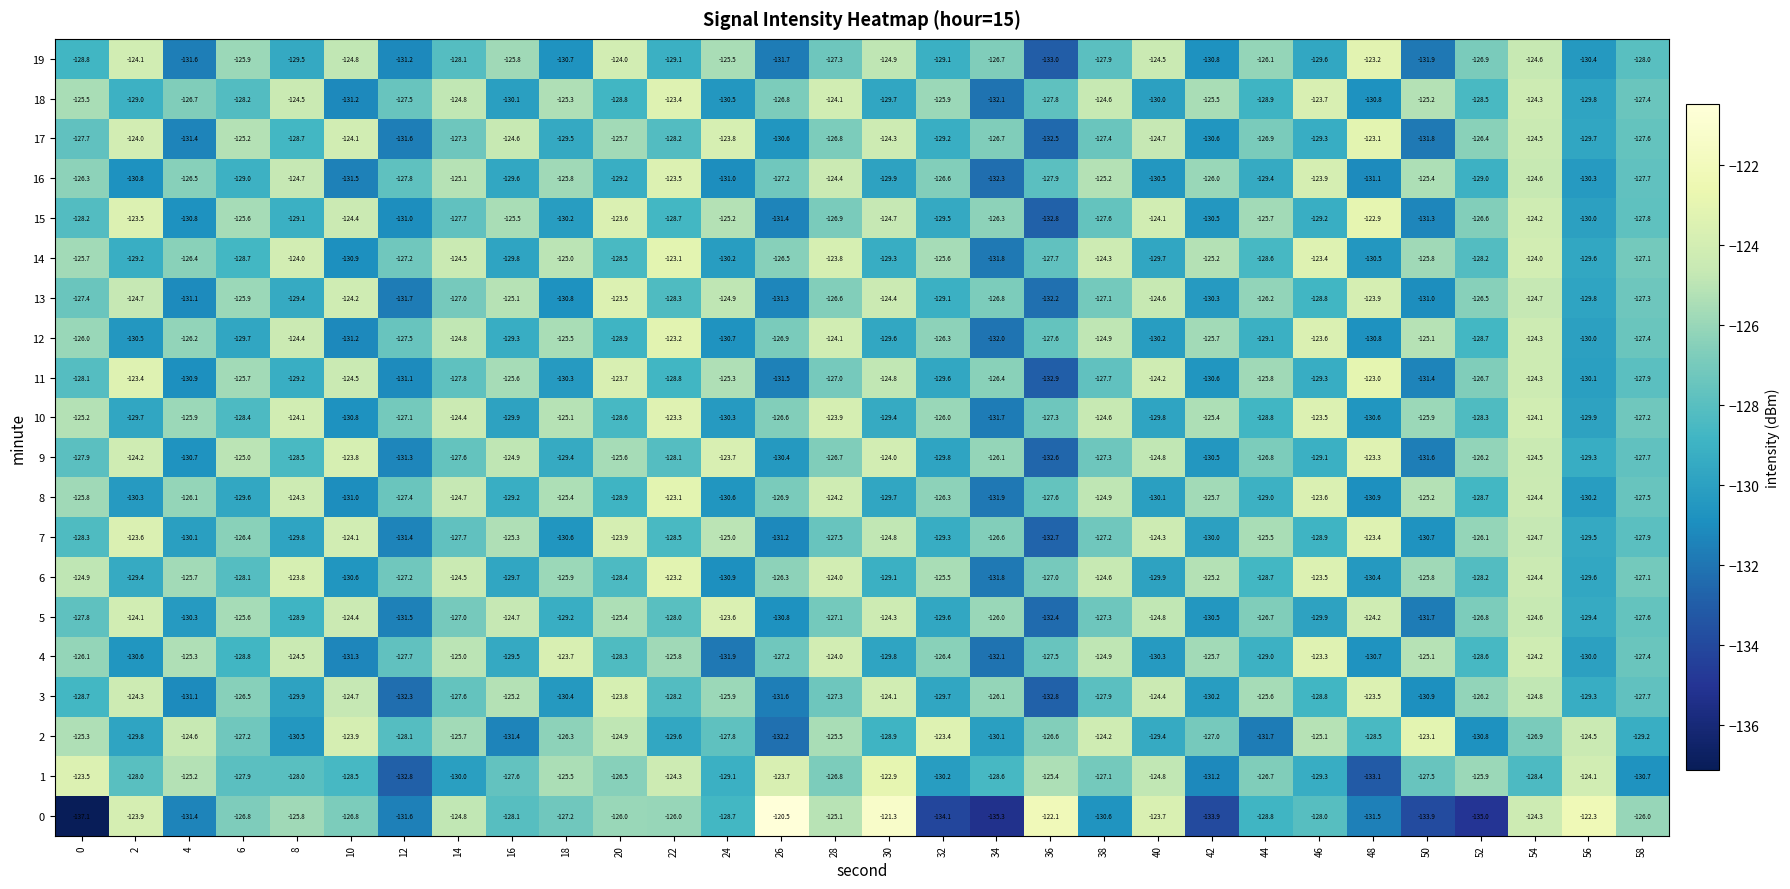

Which series has the largest range (max minus min)?

0